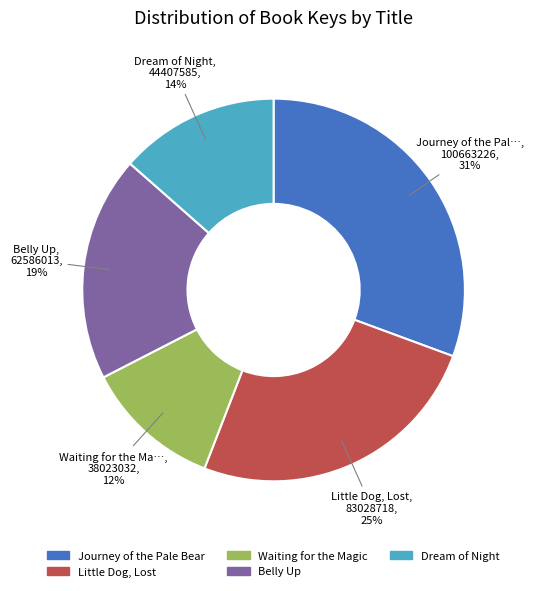

Is there any slice that represents more than half of the pie?

No